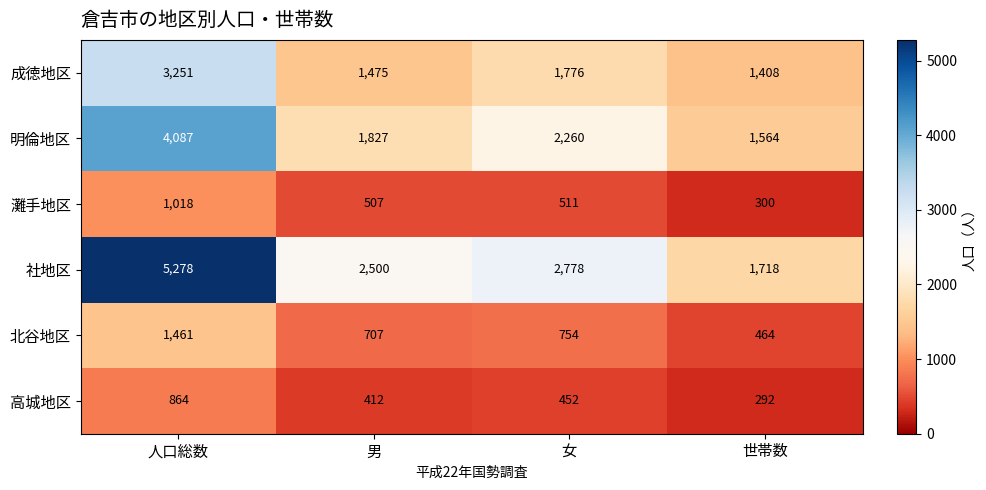

Reading right to left, extract all data points from this chart.

成徳地区: 世帯数=1408	女=1776	男=1475	人口総数=3251
明倫地区: 世帯数=1564	女=2260	男=1827	人口総数=4087
灘手地区: 世帯数=300	女=511	男=507	人口総数=1018
社地区: 世帯数=1718	女=2778	男=2500	人口総数=5278
北谷地区: 世帯数=464	女=754	男=707	人口総数=1461
高城地区: 世帯数=292	女=452	男=412	人口総数=864